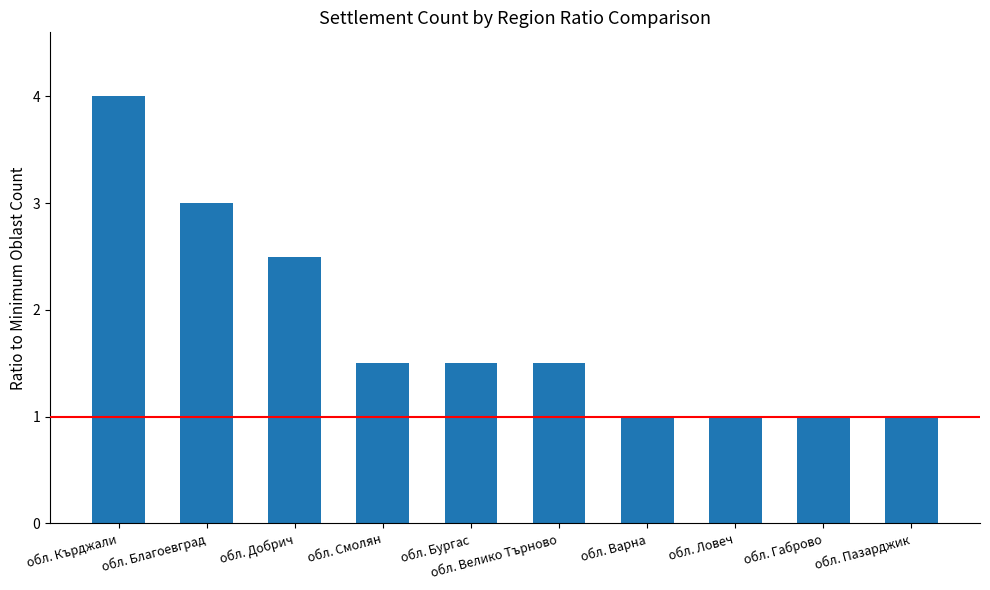

Which has a higher value, обл. Добрич or обл. Смолян?

обл. Добрич